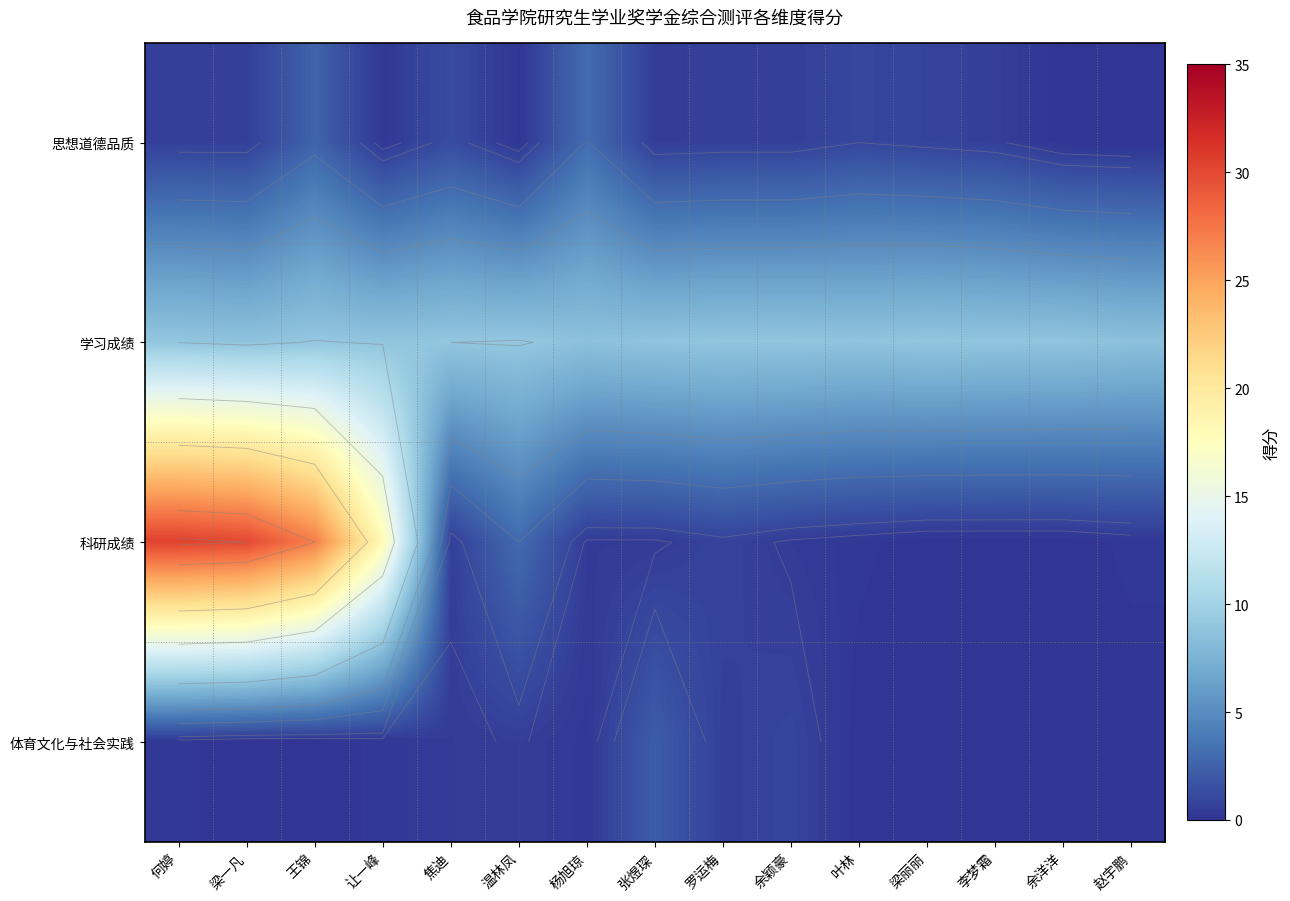

At which category is the sum across all series the highest?

何婷